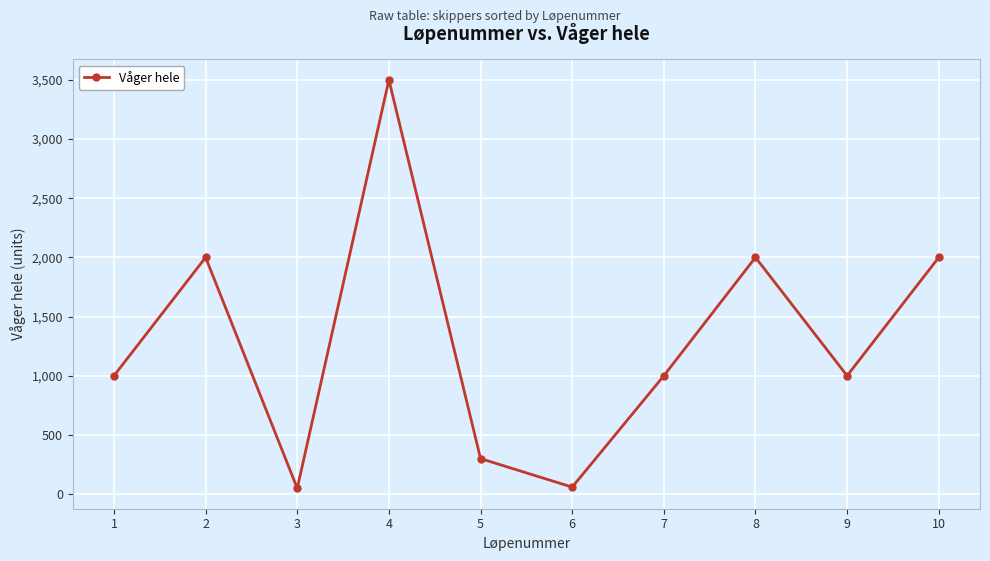

How many points are lower than both their immediate neighbors (excluding endpoints)?

3